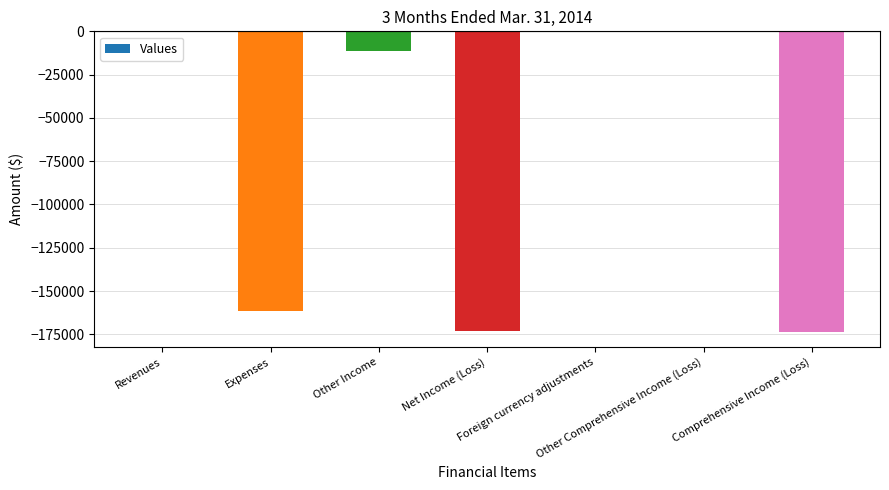

Does the chart contain stacked bars?

No